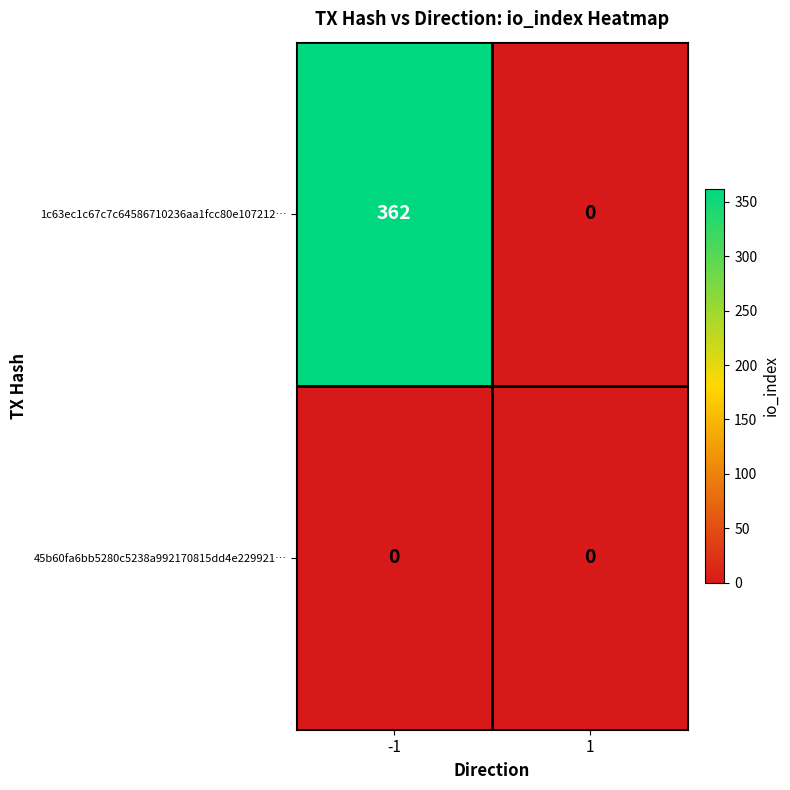

Rank the series by their maximum value, from lowest to highest.

45b60fa6bb5280c5238a992170815dd4e229921…, 1c63ec1c67c7c64586710236aa1fcc80e107212…